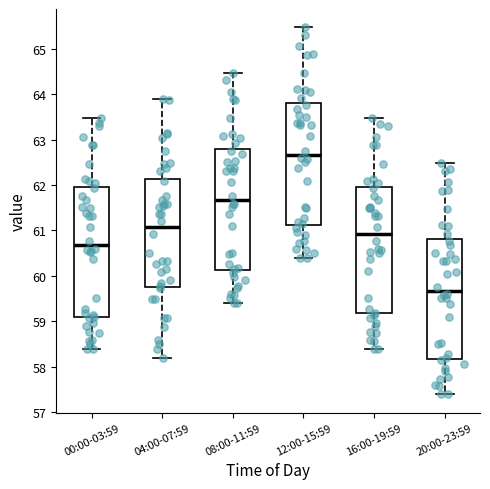

Reading left to right, read every box against the y-axis: the position of its median line, the range the box covers, and the ends of its whiskers. The values are not printed on the chart, so give them approximately, as read against the axis.

00:00-03:59: median 60.7, box 59.1 to 62.0, whiskers 58.4 to 63.5
04:00-07:59: median 61.1, box 59.8 to 62.1, whiskers 58.2 to 63.9
08:00-11:59: median 61.7, box 60.1 to 62.8, whiskers 59.4 to 64.5
12:00-15:59: median 62.7, box 61.1 to 63.8, whiskers 60.4 to 65.5
16:00-19:59: median 60.9, box 59.2 to 62.0, whiskers 58.4 to 63.5
20:00-23:59: median 59.7, box 58.2 to 60.8, whiskers 57.4 to 62.5